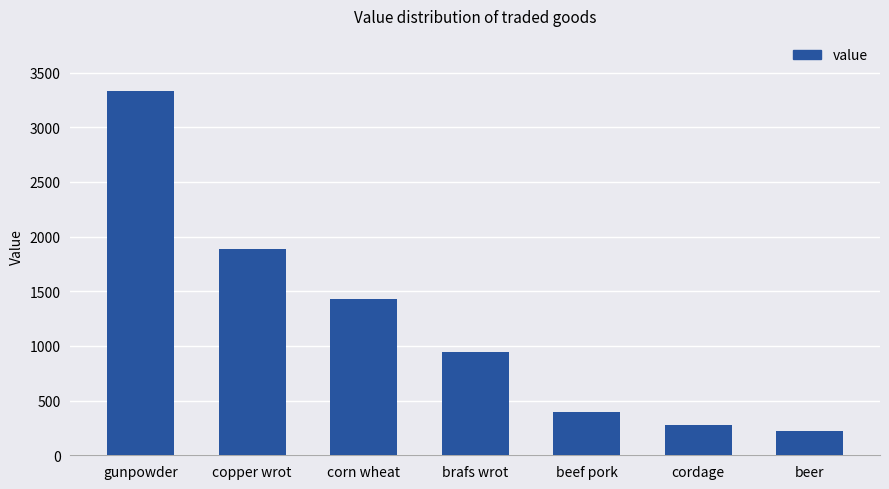

At which label is the value closest to 1780?

copper wrot